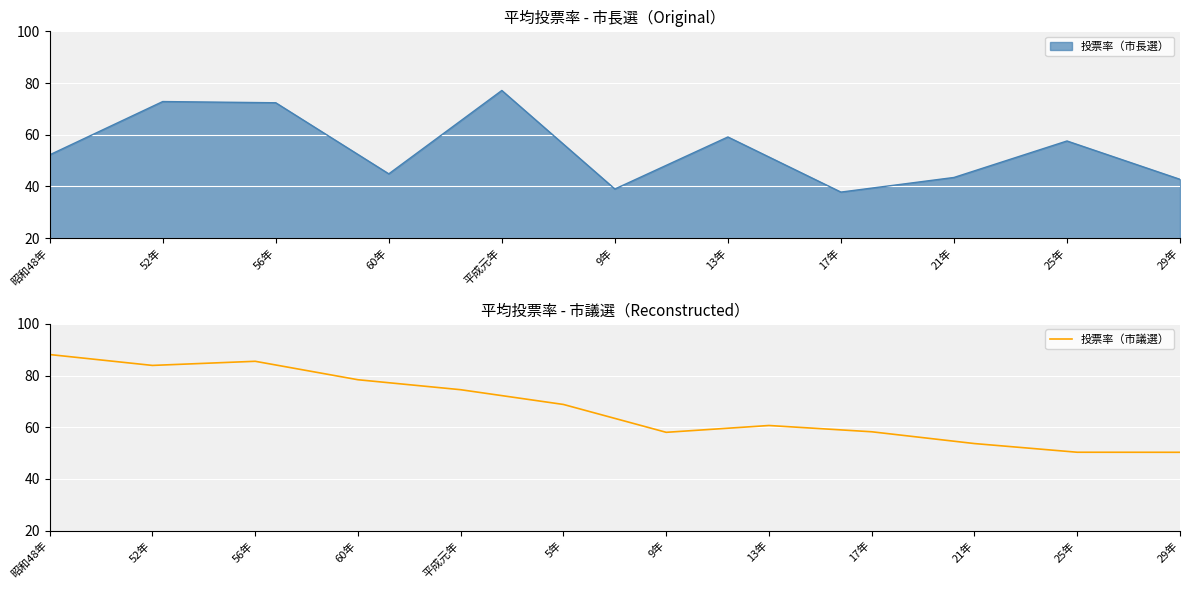

What is the lowest value of the 投票率（市議選） series?

50.3